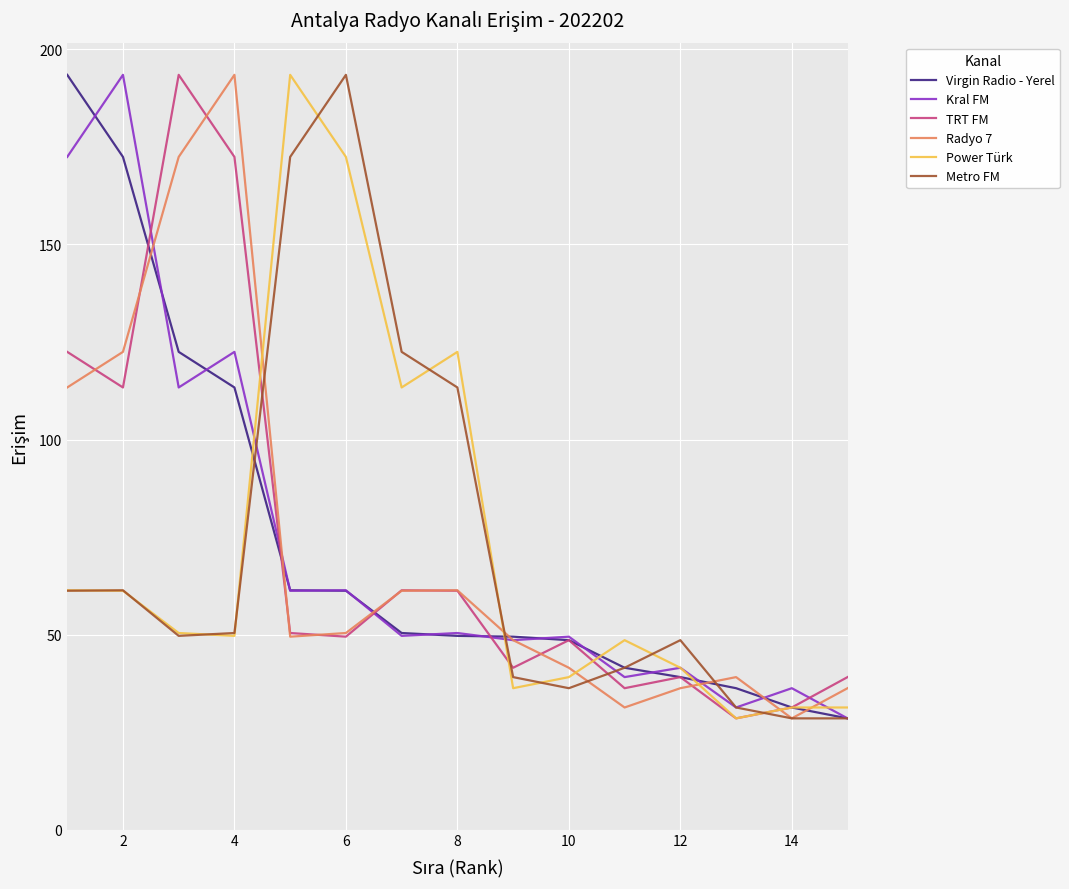

What is the minimum value for Metro FM?

28.5